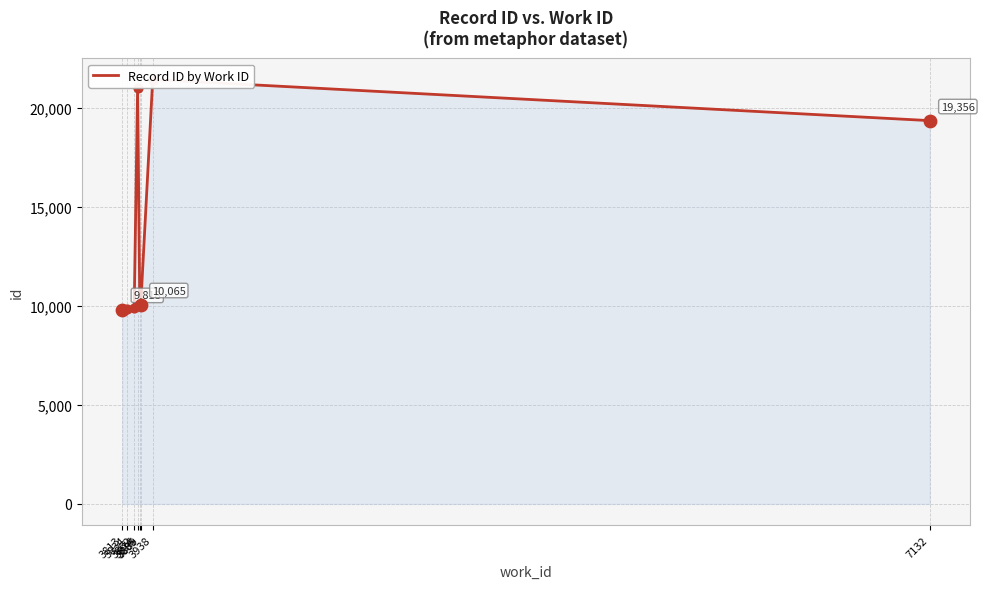

Between 3938 and 3885, which is larger?

3938